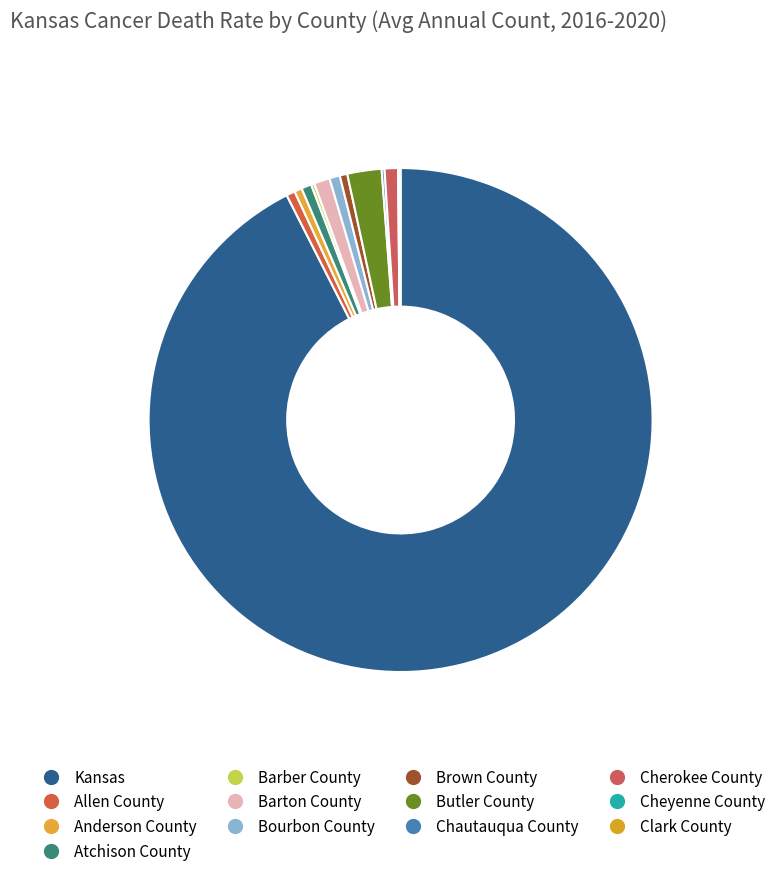

Combined, what portion of the pie is Bourbon County and Anderson County?

1.2%